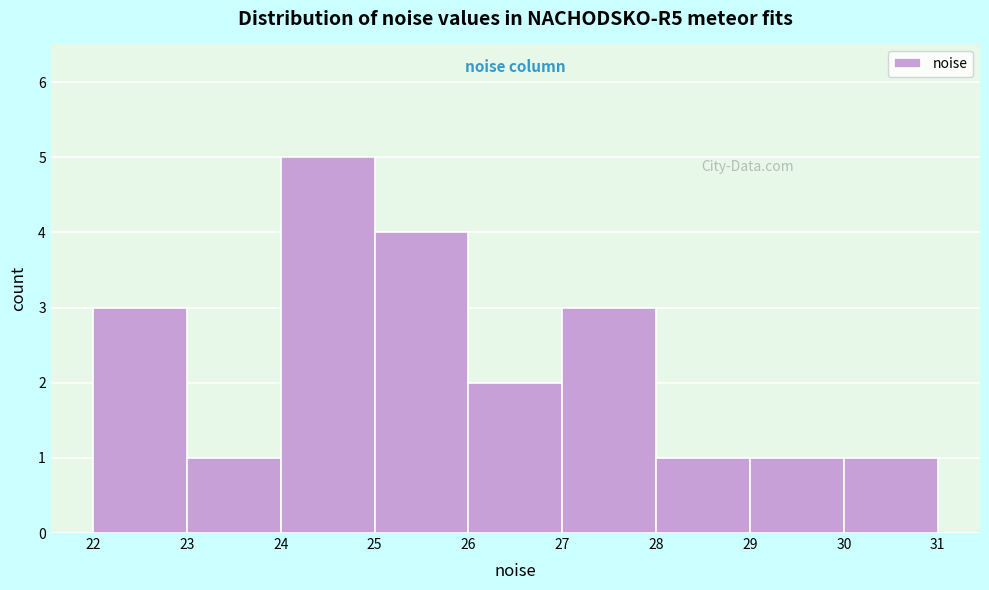

Reading left to right, list every bar in this chart as the range it spans on the x-axis followed by its height. The values are not printed on the chart, so give them approximately, as read against the axis.

22 to 23: 3
23 to 24: 1
24 to 25: 5
25 to 26: 4
26 to 27: 2
27 to 28: 3
28 to 29: 1
29 to 30: 1
30 to 31: 1